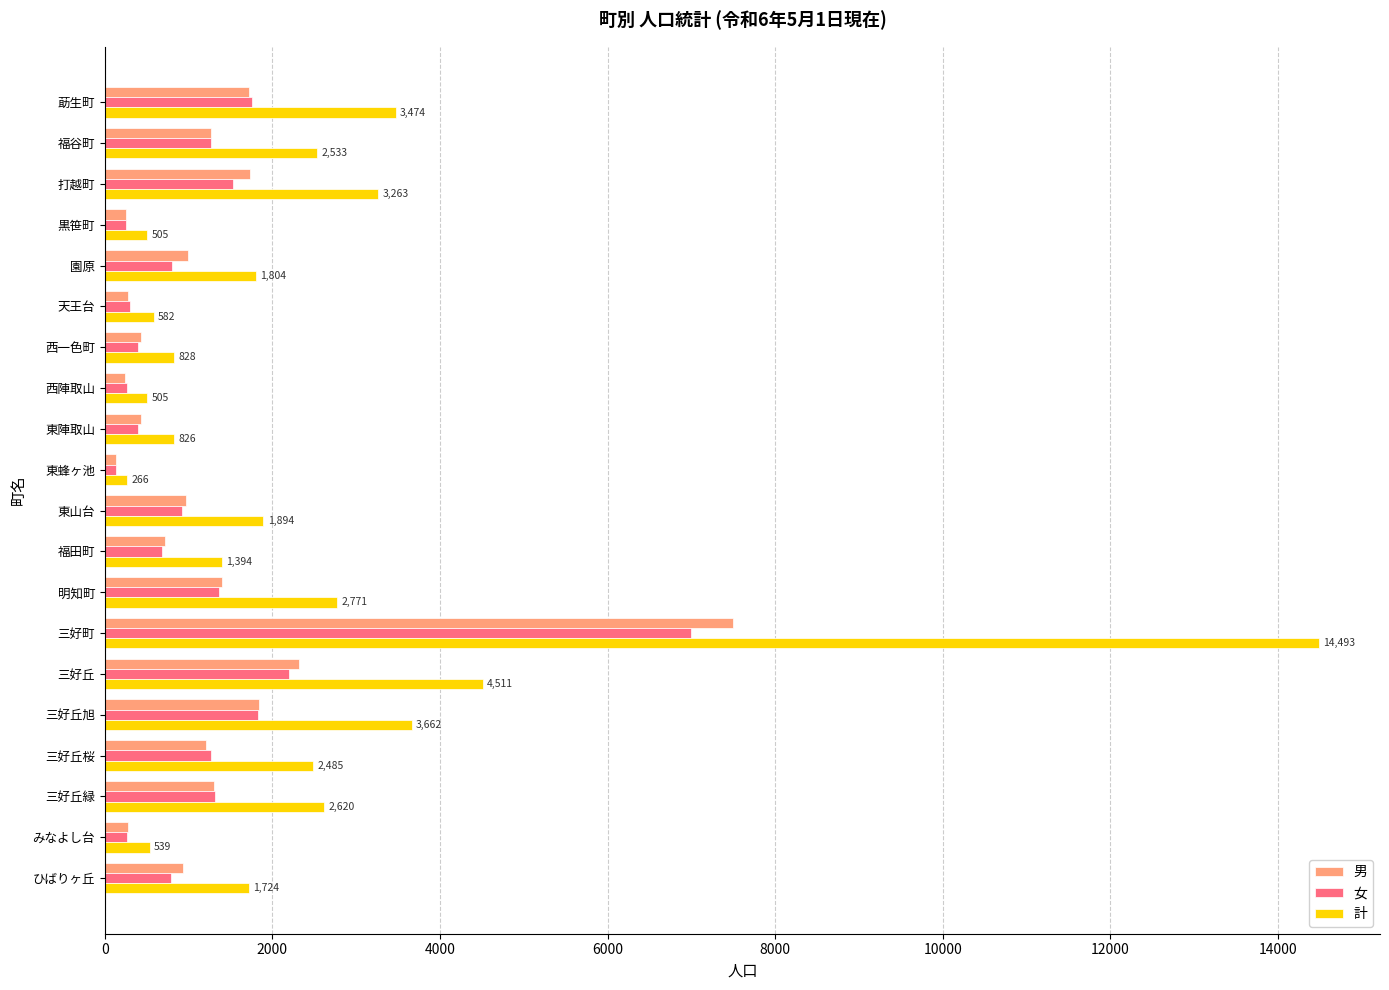

Which series has the largest total across all categories?

計